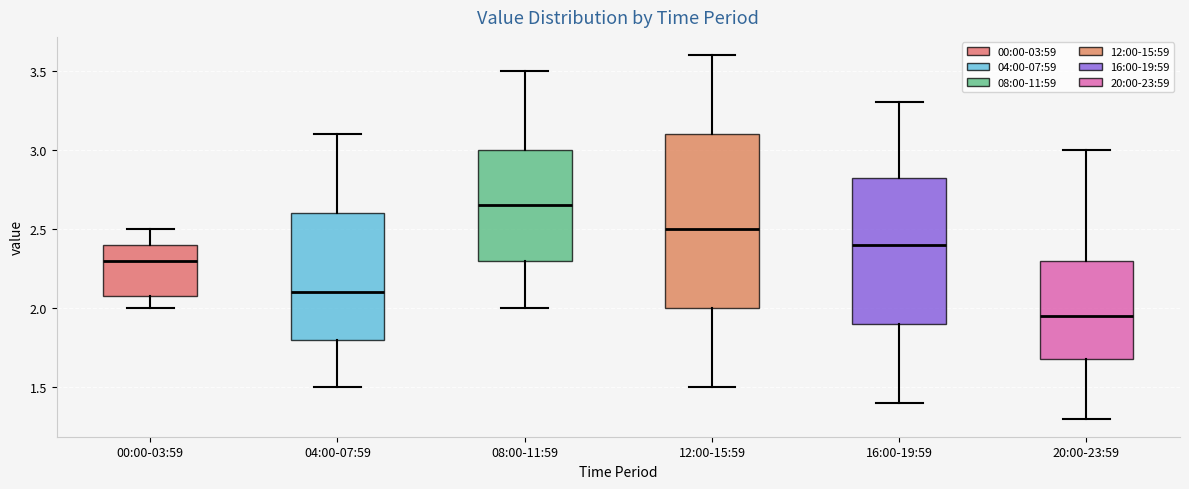

Which box has the lowest median line?

20:00-23:59